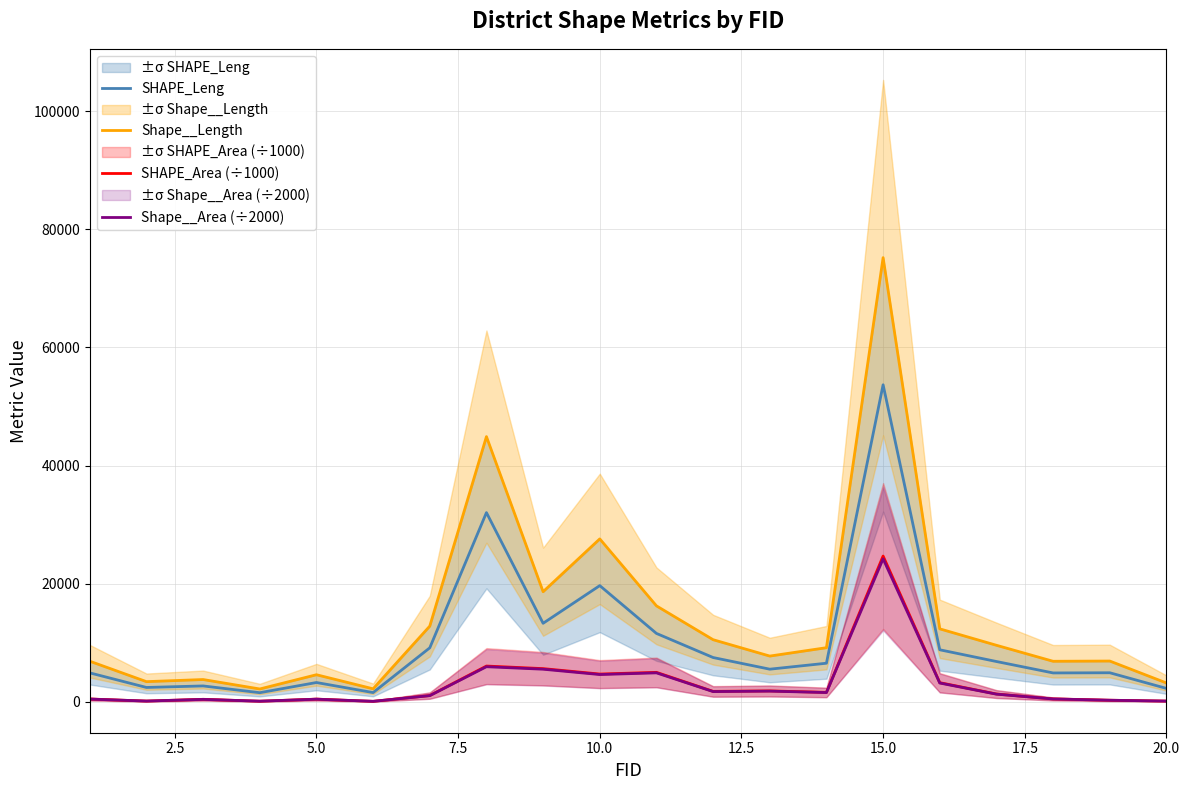

What is the average value of the Shape__Area (÷2000) series?

2935.9